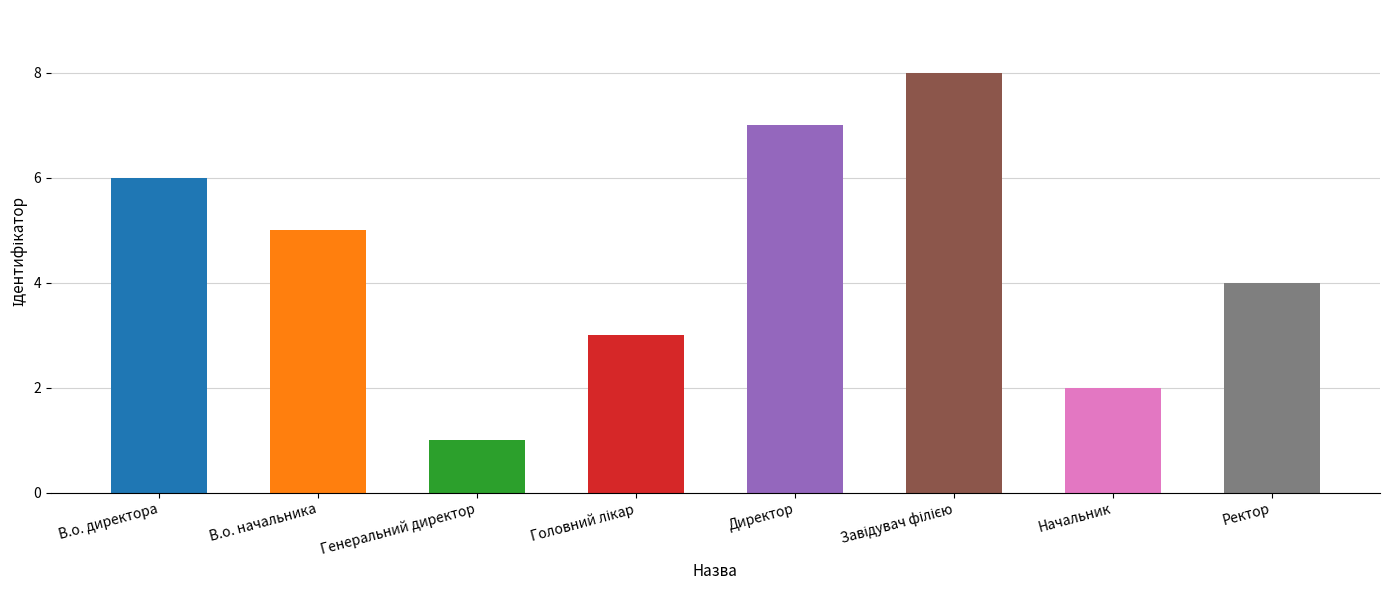

Which label corresponds to the largest value in the chart?

Завідувач філією